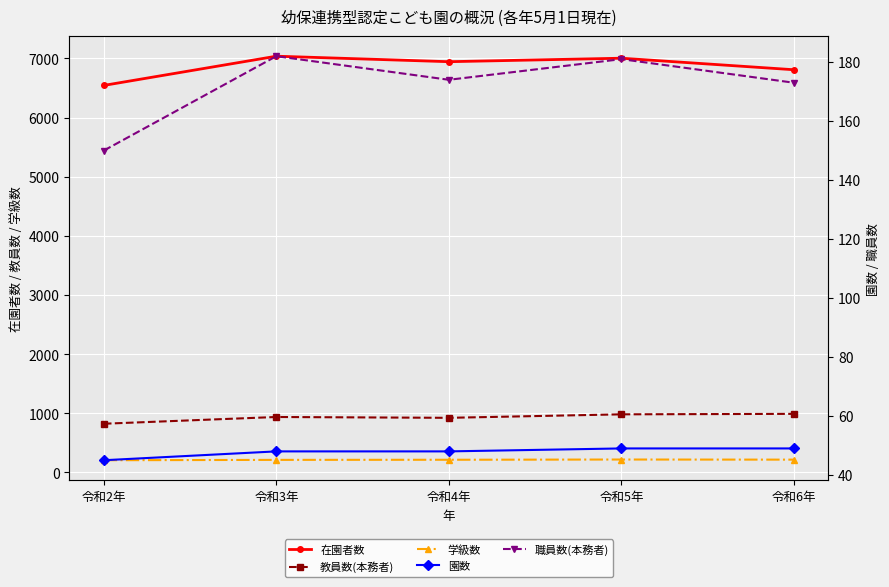

At 令和4年, list the series in order from smallest to largest.

園数, 職員数(本務者), 学級数, 教員数(本務者), 在園者数